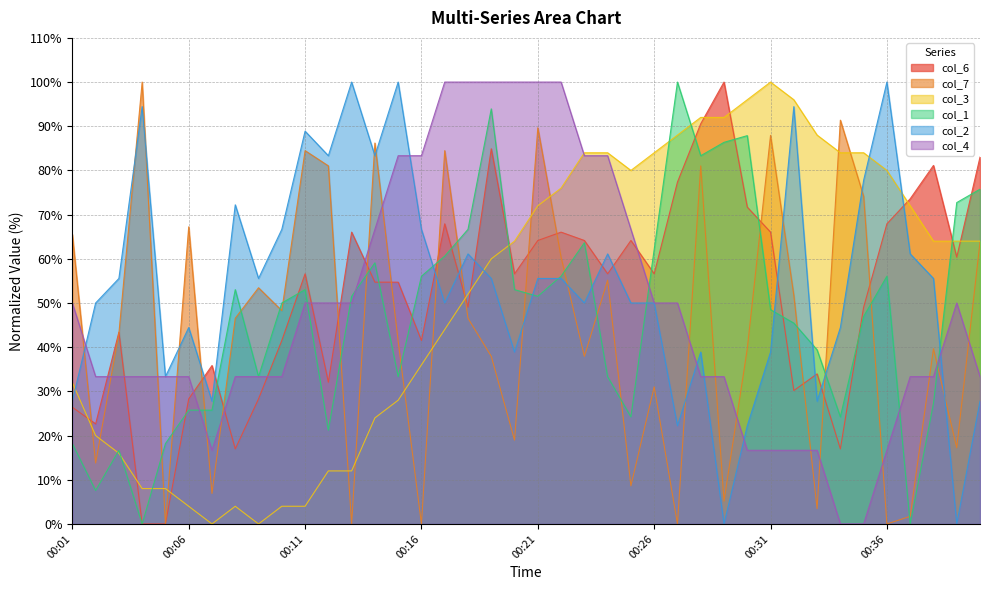

Does the chart have visible grid lines?

Yes